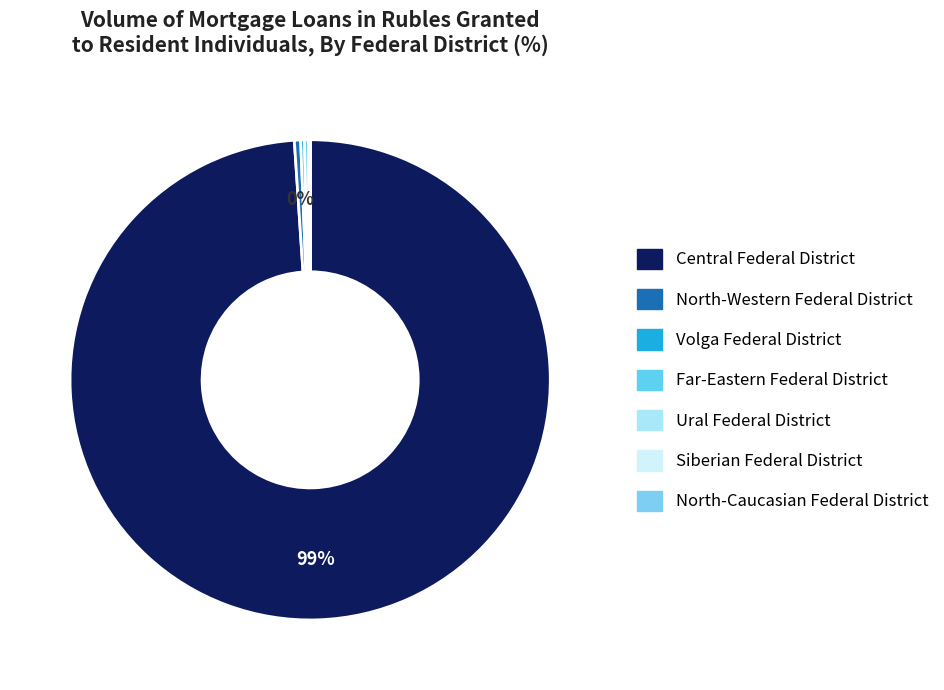

To the nearest percent, what is the difference between the largest and smallest slice percentages?

99%